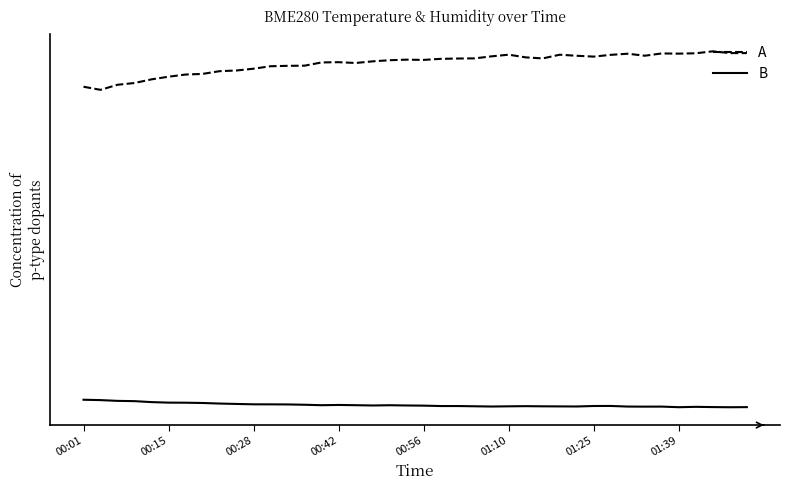

At which category does A reach its first local peak?

00:42